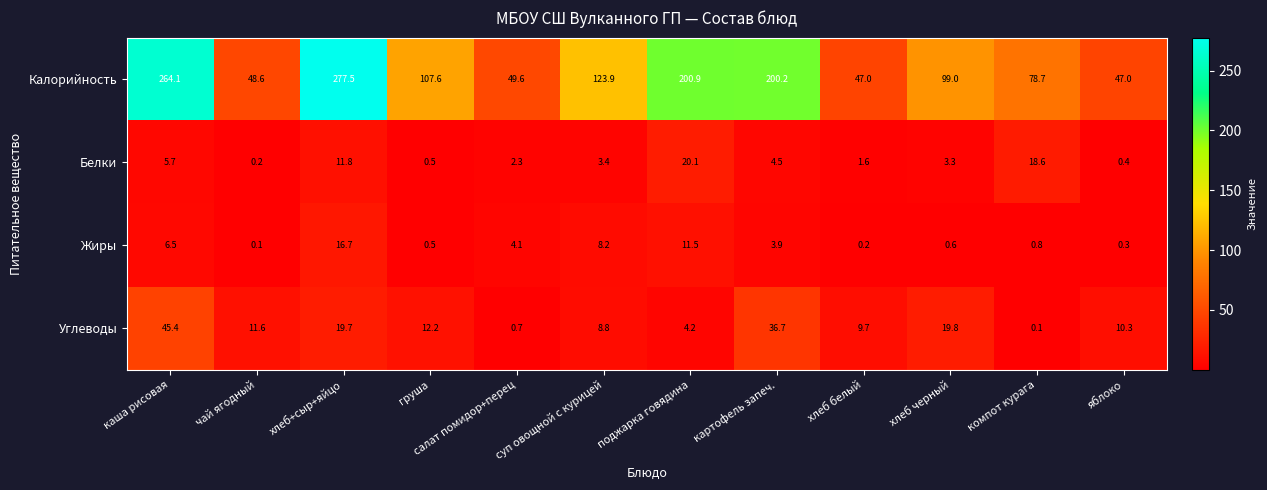

How many data points does each series have?

12